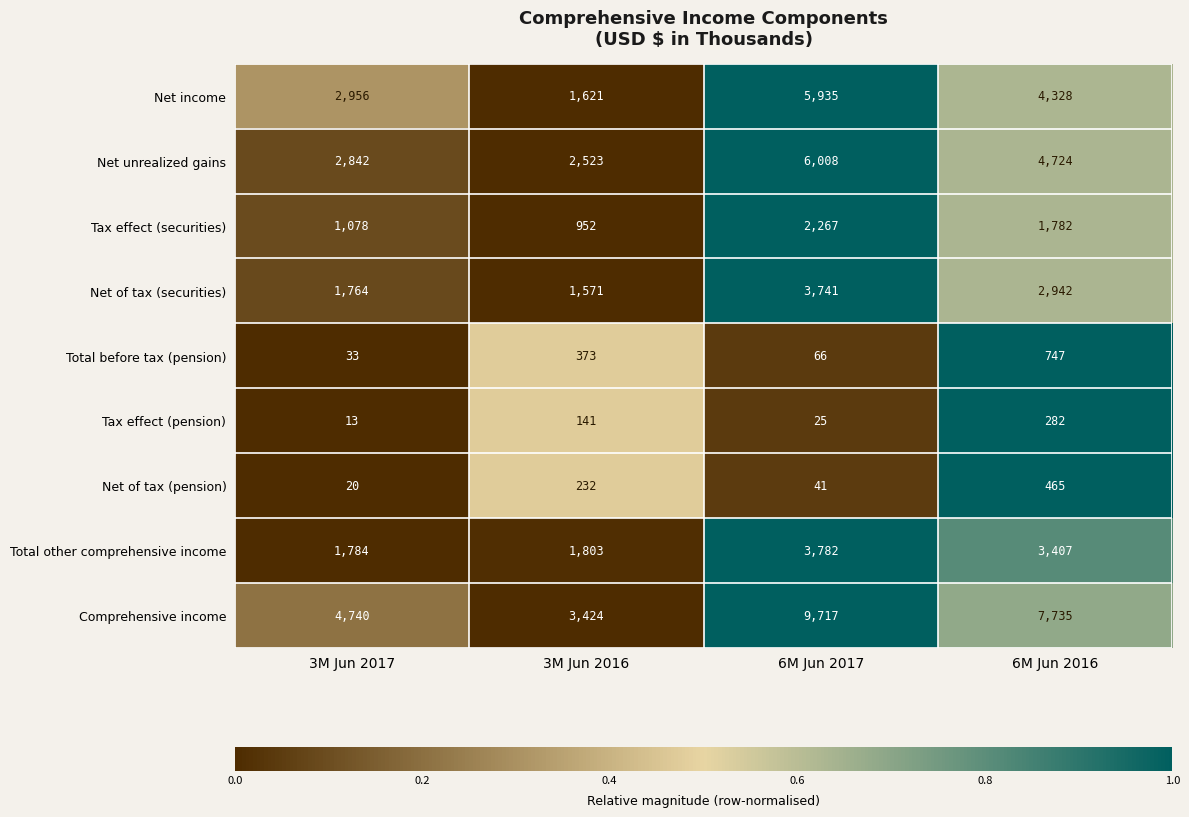

What is the difference between the highest and lowest values at 3M Jun 2016?

3283